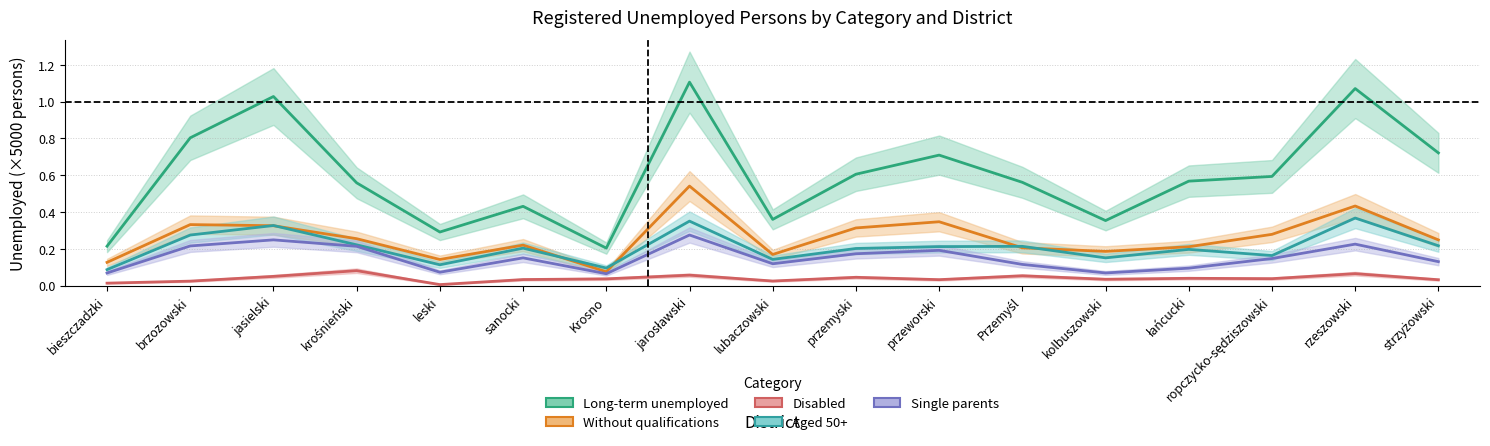

Which series changed the most between leski and strzyżowski?

Long-term unemployed